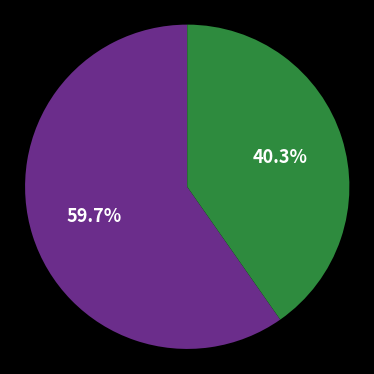

Does any single category account for the majority?

Yes